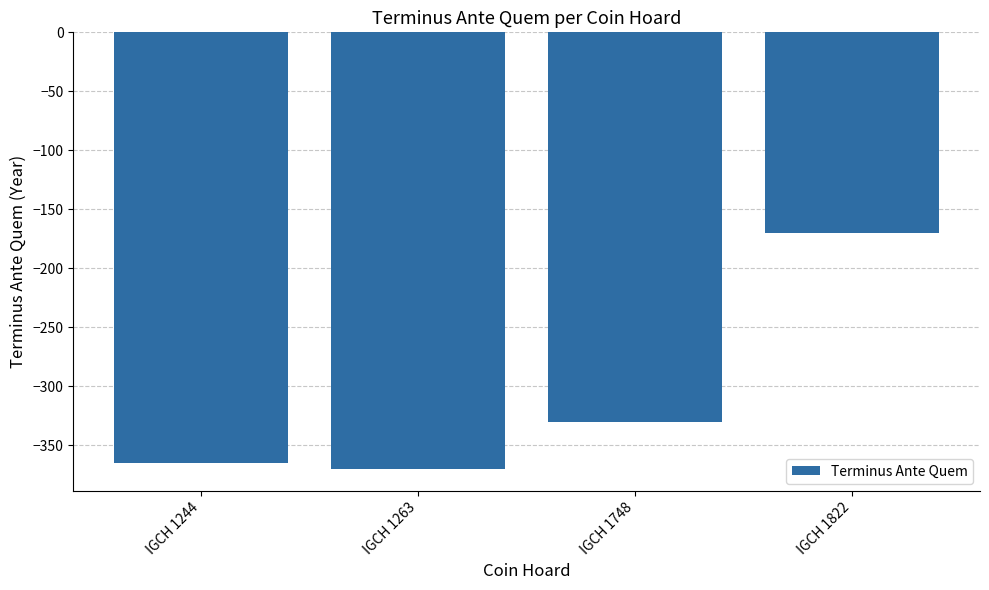

Reading left to right, list all the values displayed in this chart.

IGCH 1244=-365	IGCH 1263=-370	IGCH 1748=-330	IGCH 1822=-170